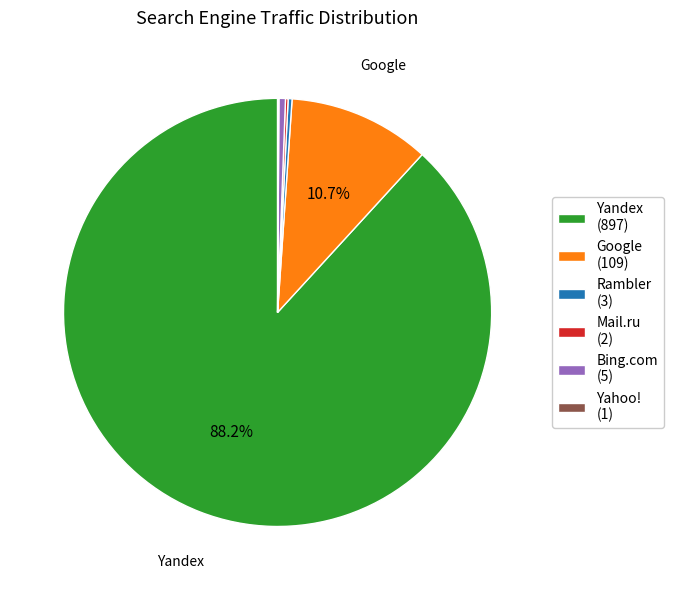

Does Yandex (897) represent more than half of the total?

Yes